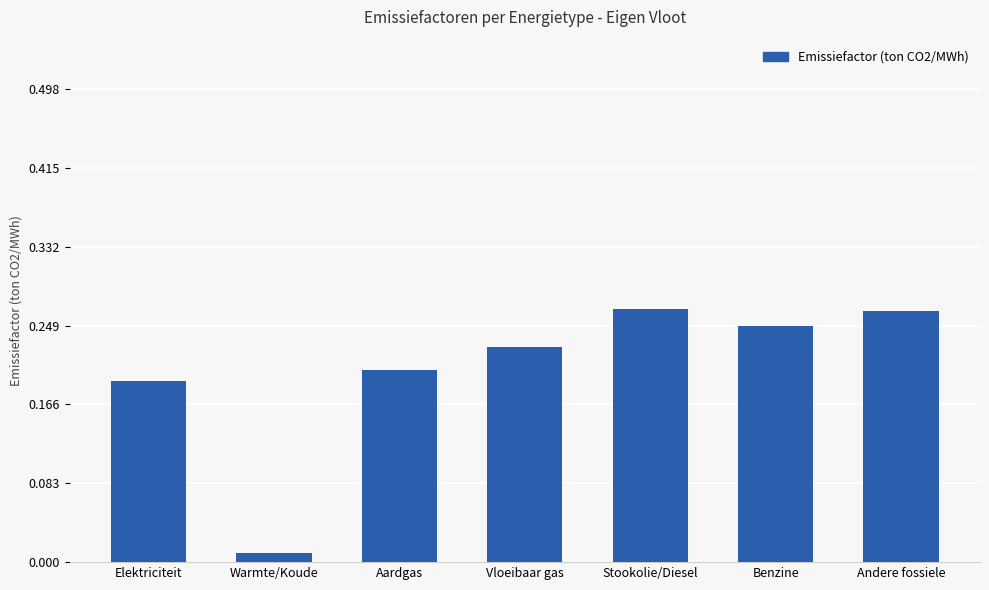

Which label corresponds to the smallest value in the chart?

Warmte/Koude